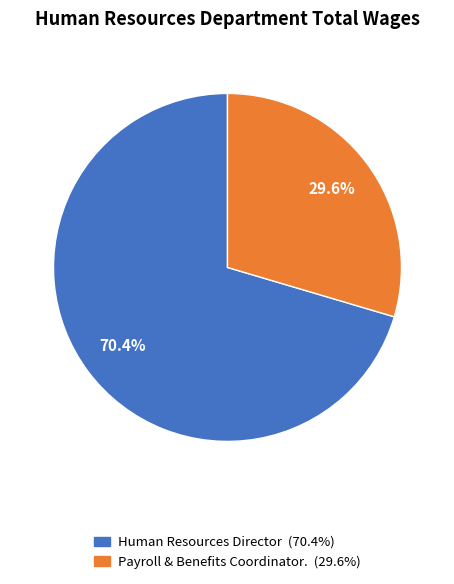

True or false: Payroll & Benefits Coordinator. accounts for 18% of the total.

False